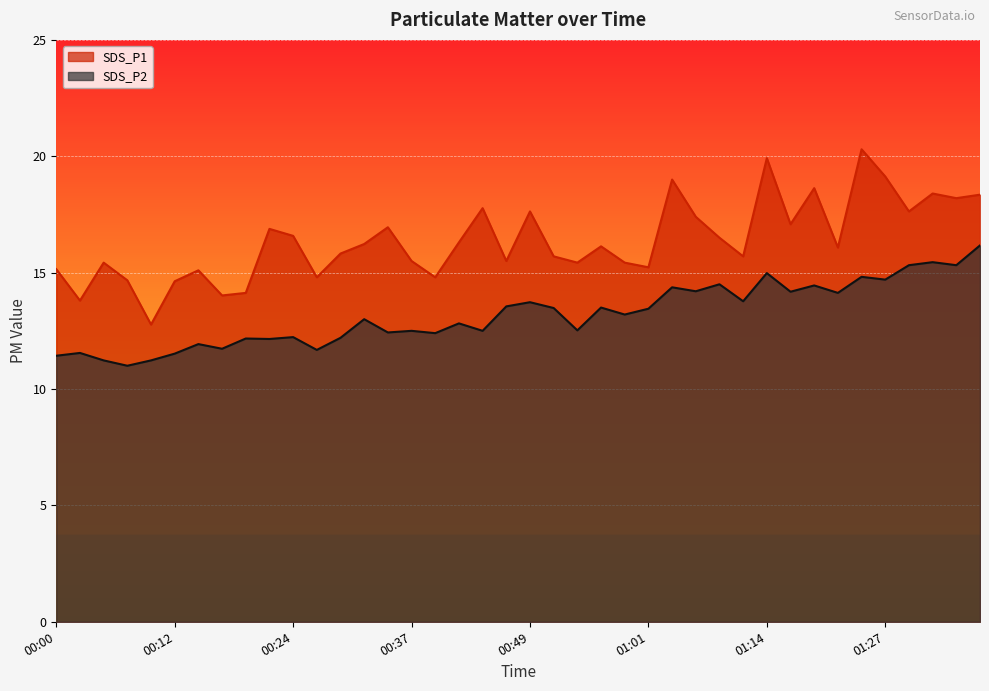

Which category has the lowest value in the SDS_P1 series?

00:10